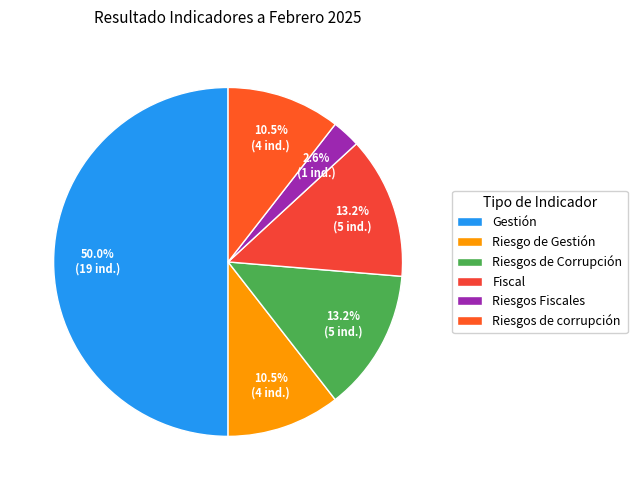

To the nearest percent, what is the difference between the largest and smallest slice percentages?

47%